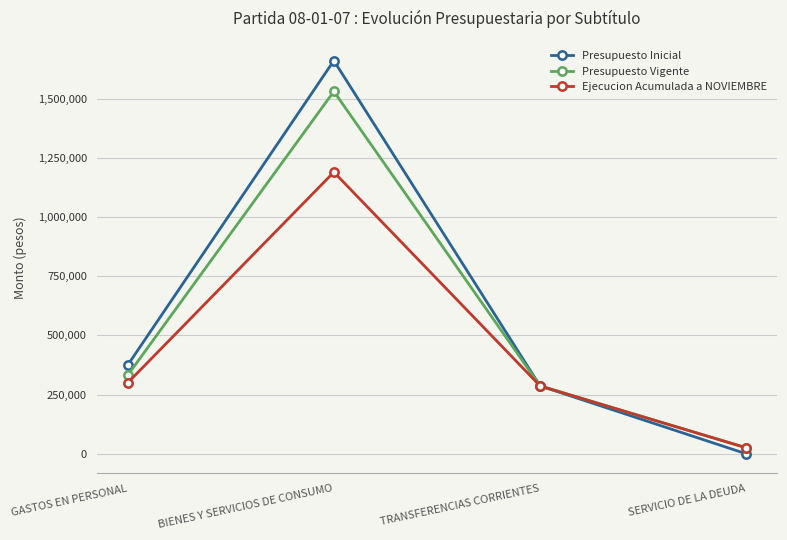

Which series has the widest spread of values?

Presupuesto Inicial